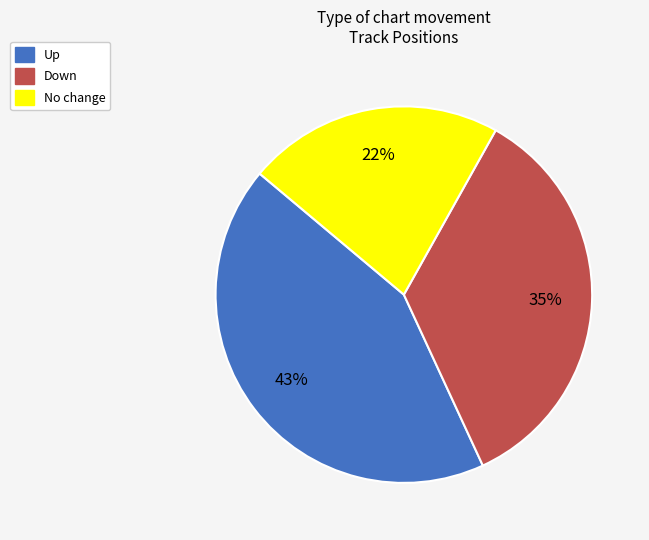

Does any single category account for the majority?

No